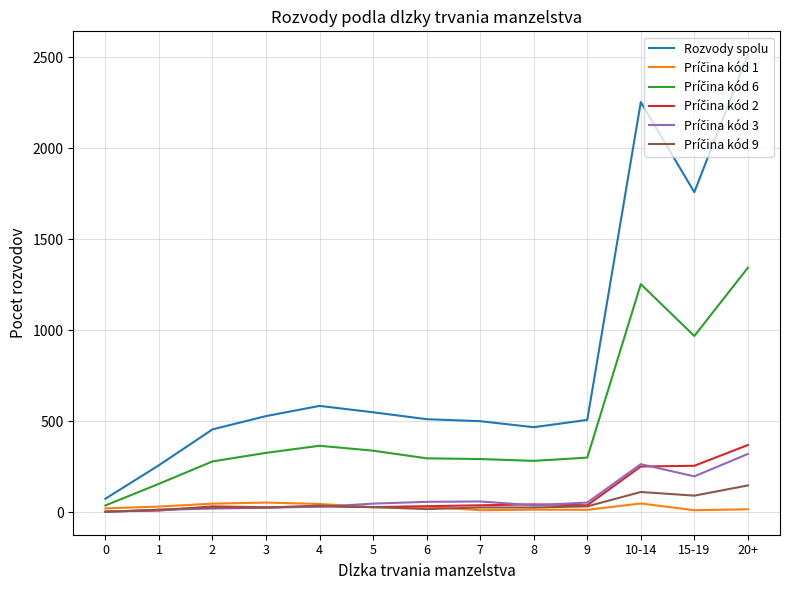

Which series has the widest spread of values?

Rozvody spolu